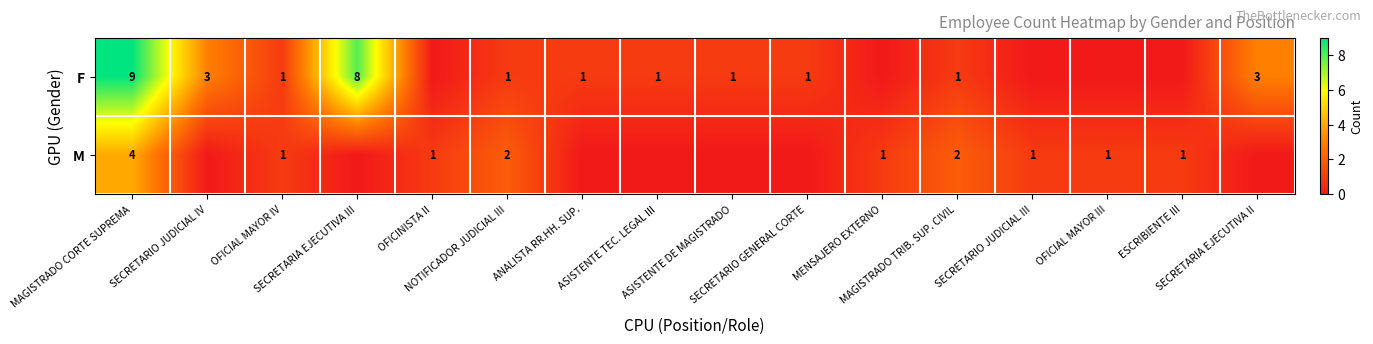

Where is M nearest to the value 2?

NOTIFICADOR JUDICIAL III